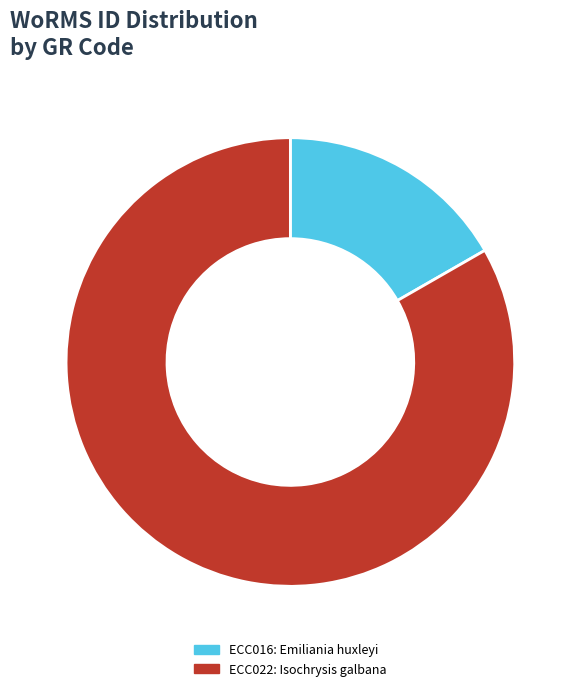

To the nearest percent, what is the combined percentage of ECC016 and ECC022?

100%